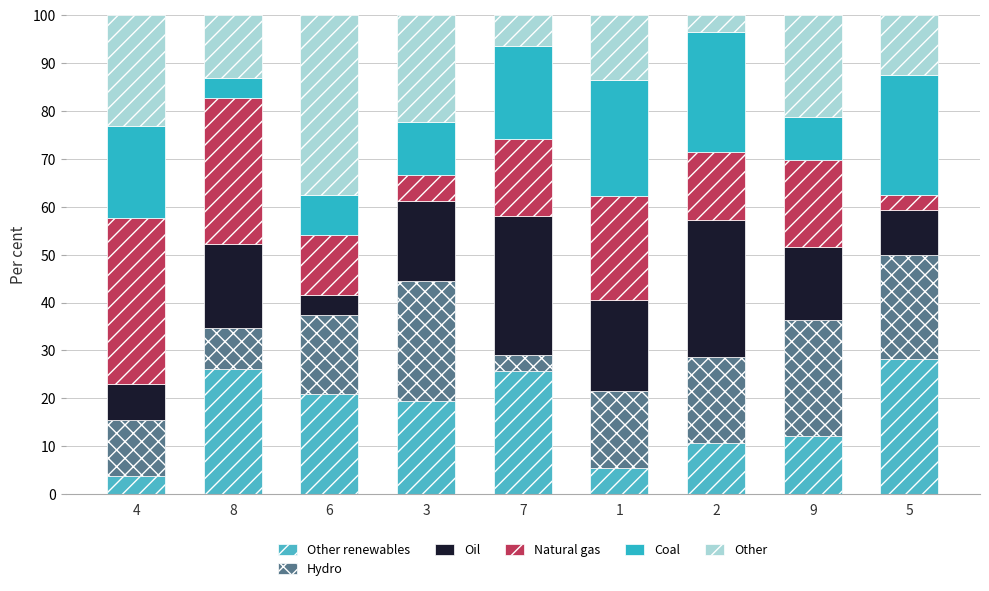

What is the sum of all Other values?

153.1